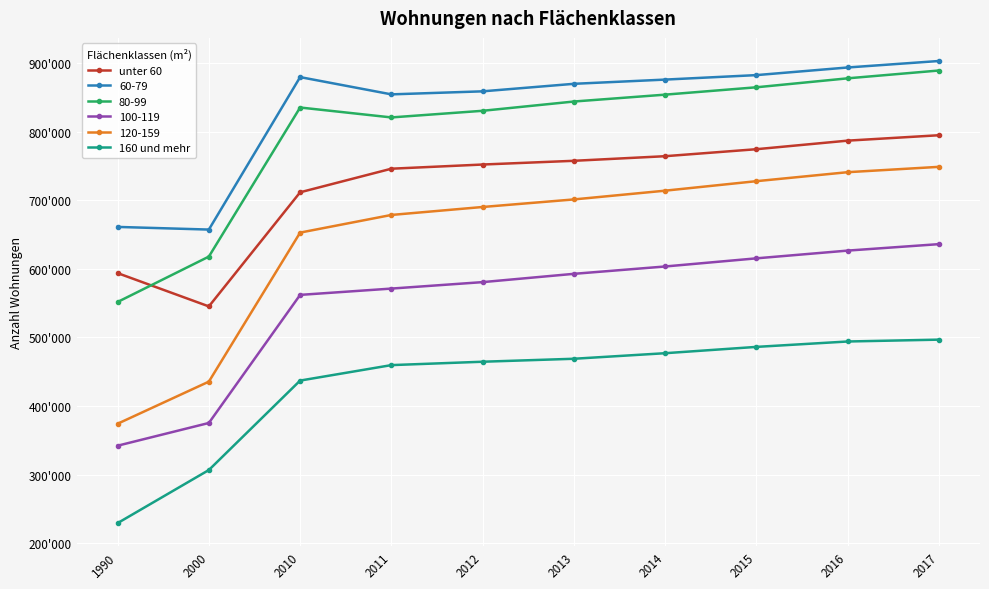

True or false: 160 und mehr and unter 60 intersect in this chart.

False